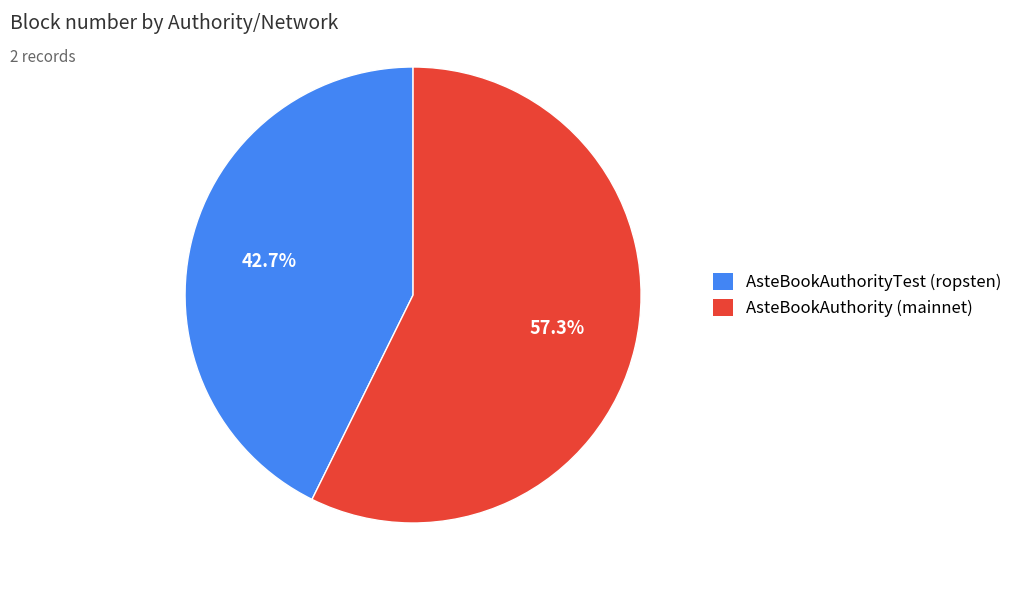

Is there any slice that represents more than half of the pie?

Yes